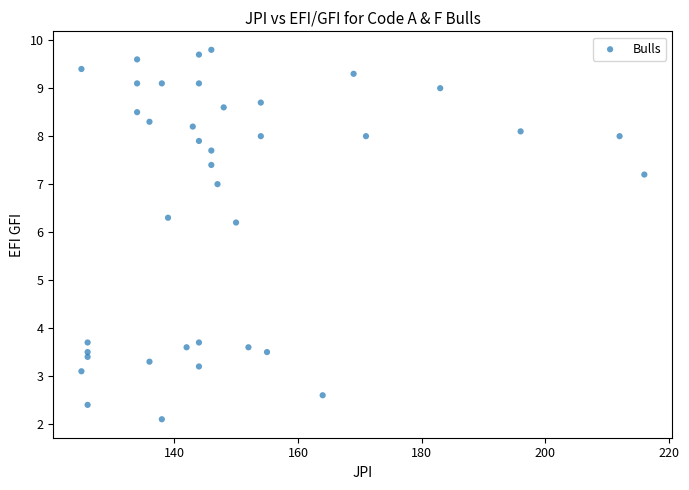

What is the range of X values (max minus min)?

91.0